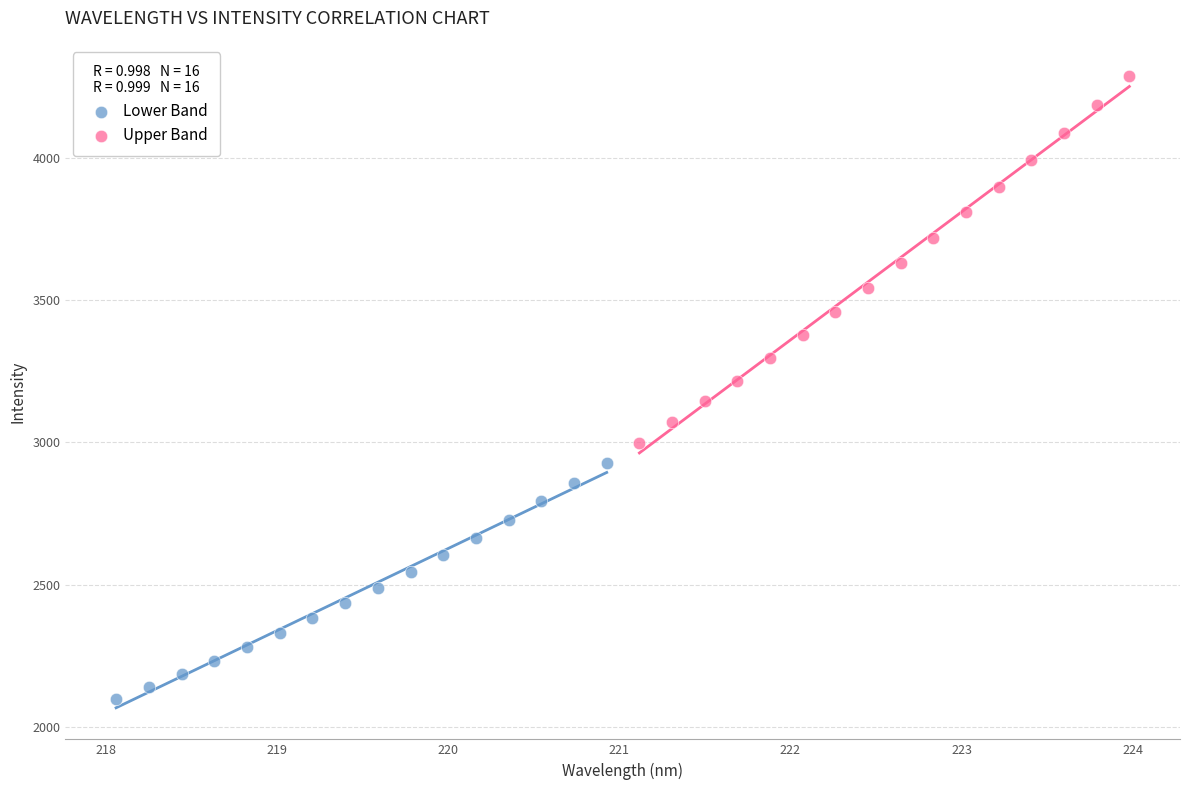

Which series contains the highest Y value?

Upper Band